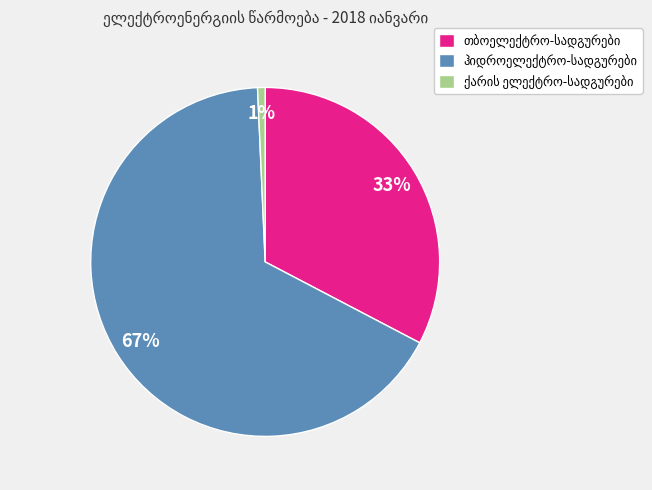

Is there a majority slice in this chart?

Yes